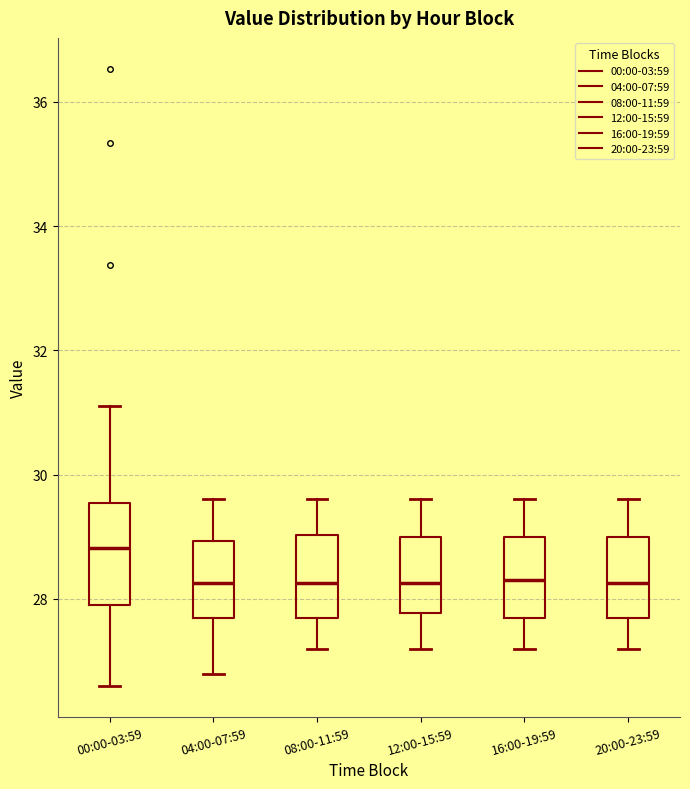

Reading left to right, transcribe this box plot: for each box, give where its median line is, the range the box spans, and where its two whiskers end, as read against the y-axis. The values are not printed on the chart, so give them approximately, as read against the axis.

00:00-03:59: median 28.8, box 27.8 to 29.6, whiskers 26.6 to 31.2
04:00-07:59: median 28.2, box 27.8 to 29.0, whiskers 26.8 to 29.6
08:00-11:59: median 28.2, box 27.8 to 29.0, whiskers 27.2 to 29.6
12:00-15:59: median 28.2, box 27.8 to 29.0, whiskers 27.2 to 29.6
16:00-19:59: median 28.4, box 27.8 to 29.0, whiskers 27.2 to 29.6
20:00-23:59: median 28.2, box 27.8 to 29.0, whiskers 27.2 to 29.6